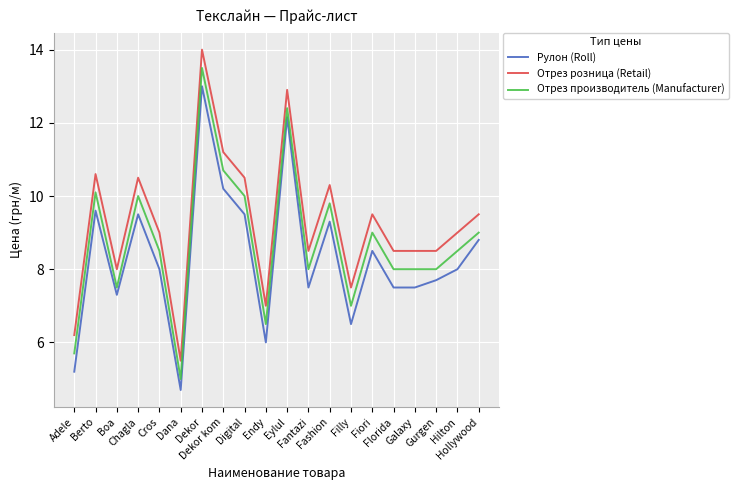

True or false: Отрез производитель (Manufacturer) has more than 1 interior local peaks.

True